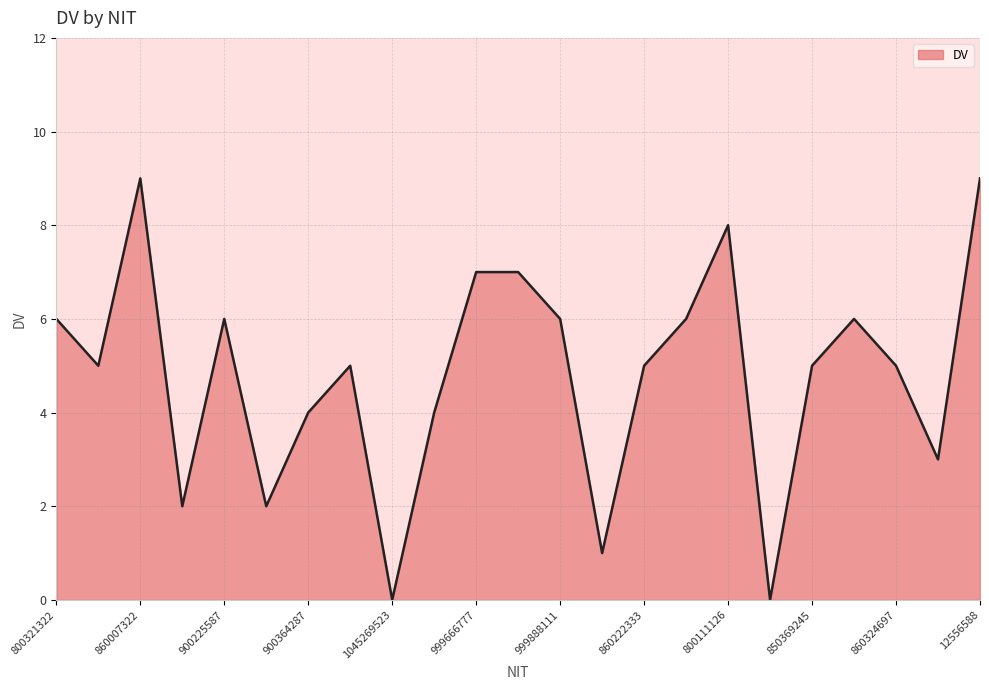

What is the greatest value displayed?

9